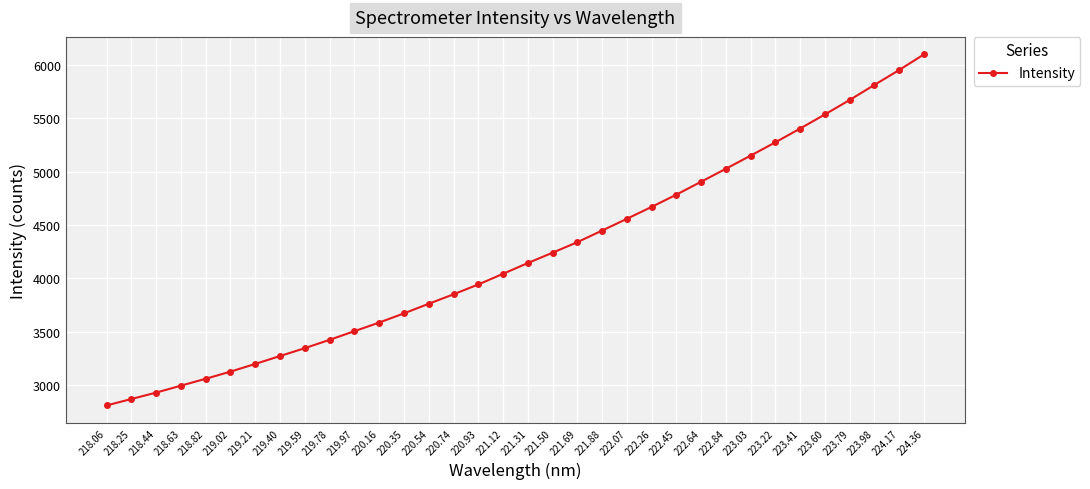

True or false: the data has more than 0 interior local peaks.

False